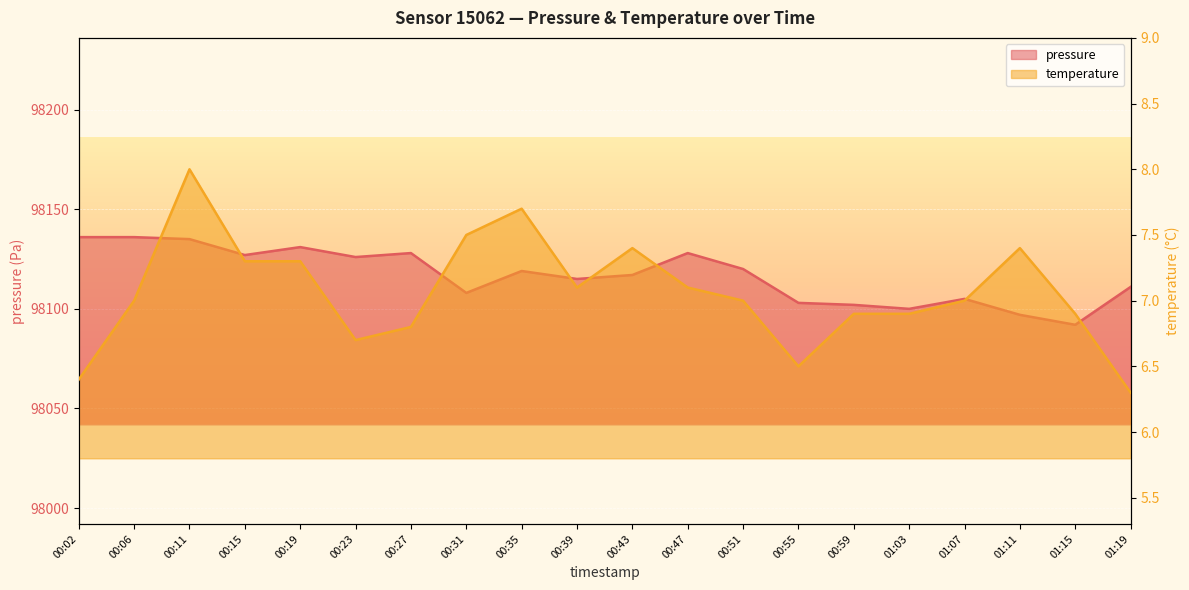

The value of pressure at 00:43 is 98117.0. True or false?

True